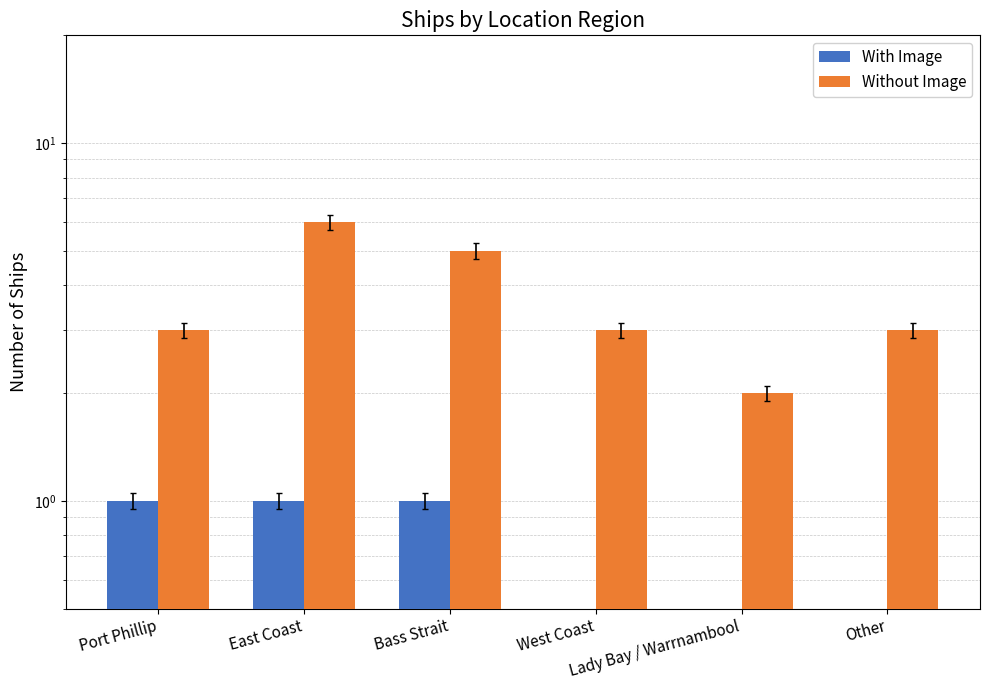

Reading left to right, what are all the values shown in this chart?

With Image: Port Phillip=1	East Coast=1	Bass Strait=1	West Coast=0	Lady Bay / Warrnambool=0	Other=0
Without Image: Port Phillip=3	East Coast=6	Bass Strait=5	West Coast=3	Lady Bay / Warrnambool=2	Other=3